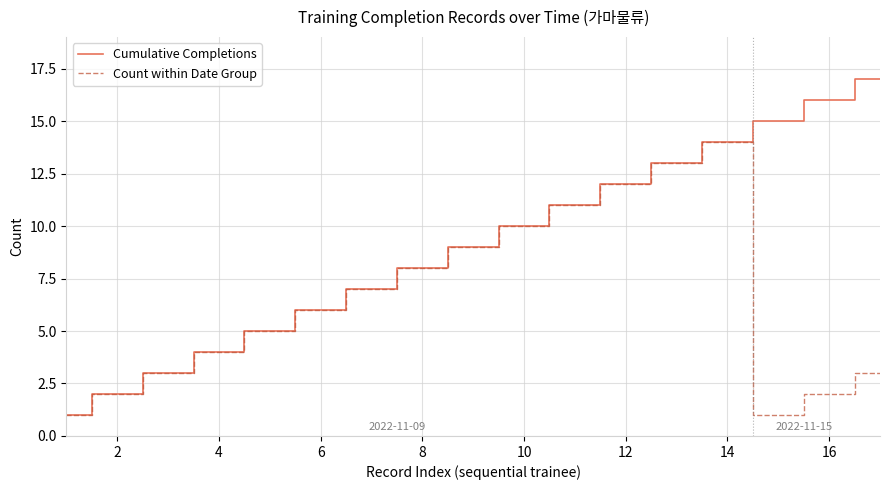

Does the chart display data point markers on the line(s)?

No